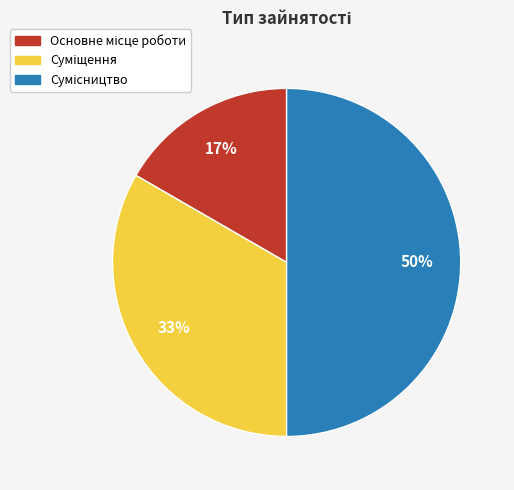

To the nearest percent, what is the average slice percentage?

33%